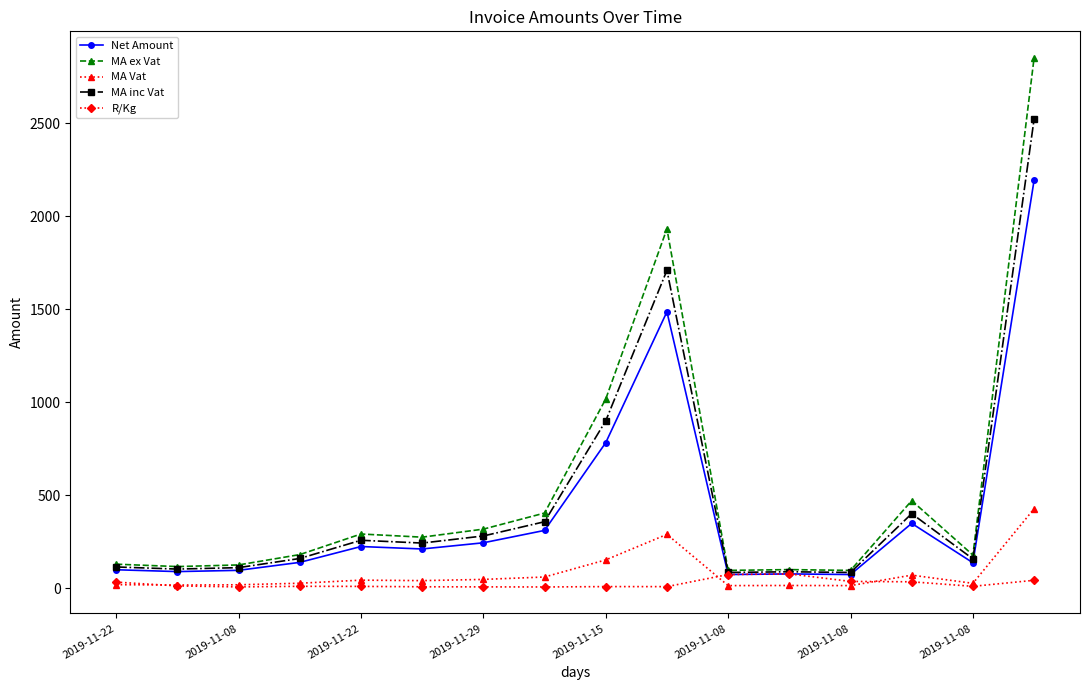

True or false: MA ex Vat has more than 1 interior local peaks.

True